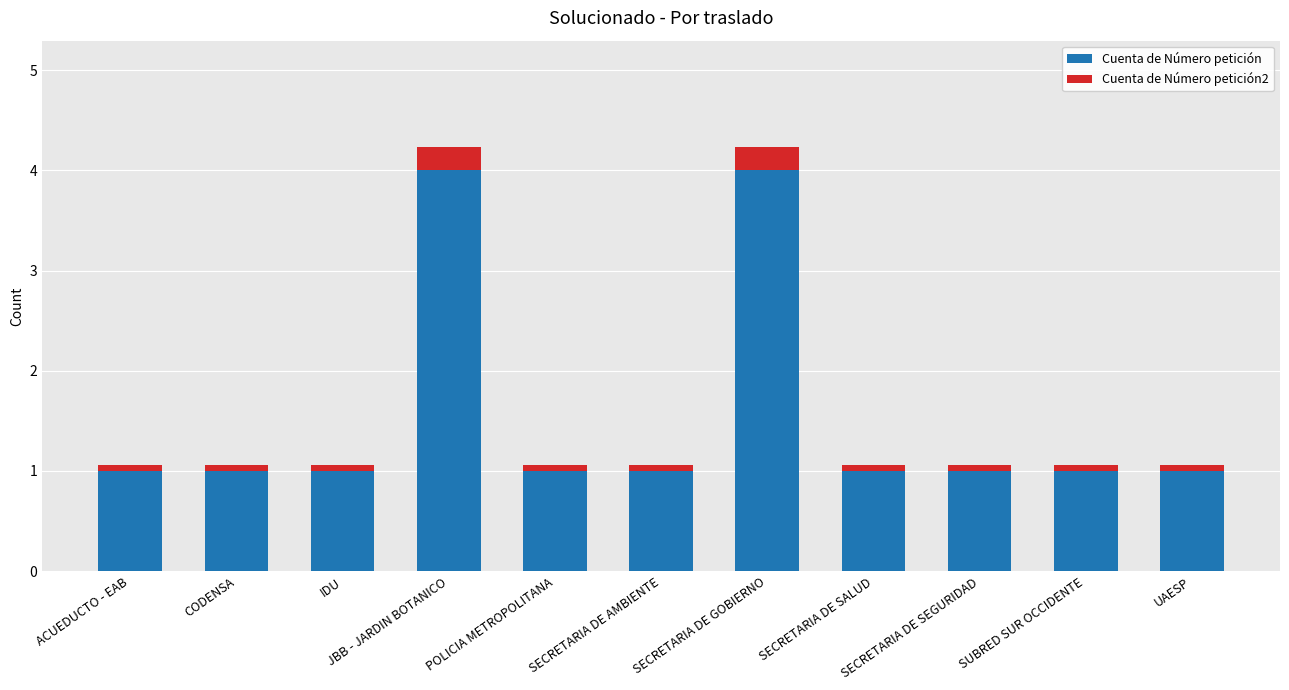

What is the lowest value of the Cuenta de Número petición series?

1.0